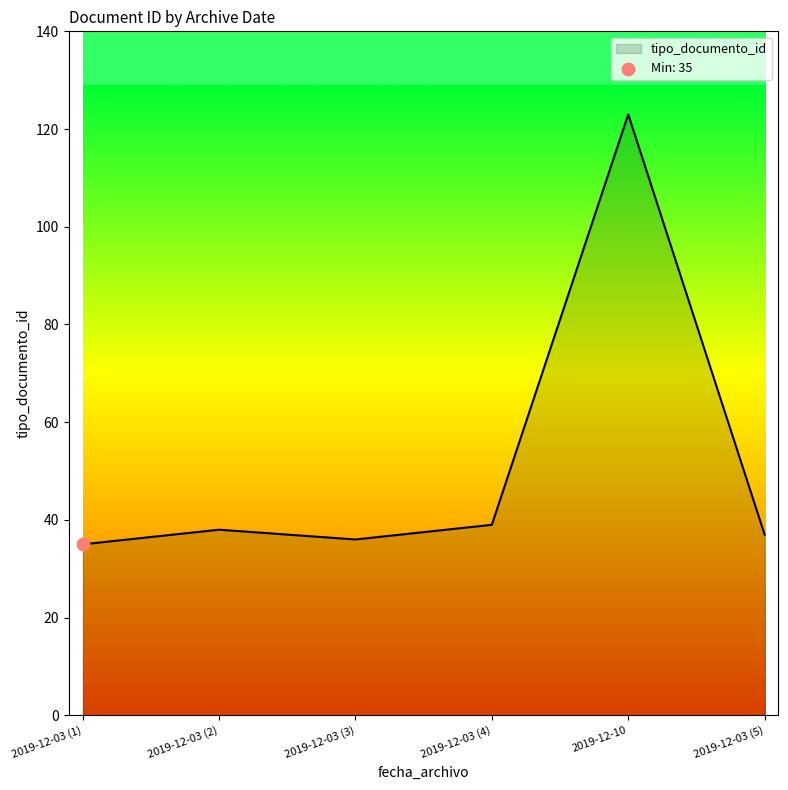

Approximately how many times larger is the value at 2019-12-03 (2) compared to 2019-12-03 (4)?

1.0